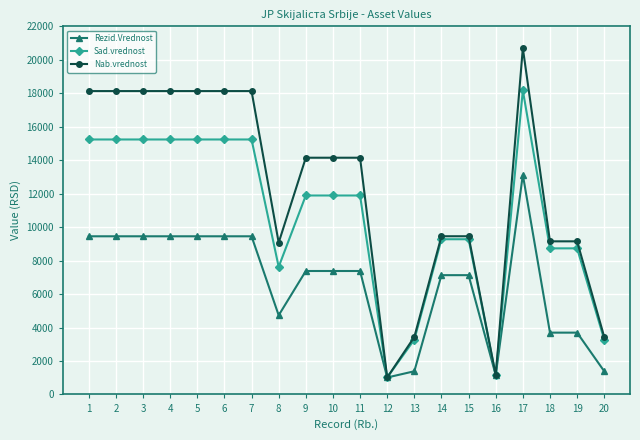

At how many categories does at least one series exceed 14699?

8